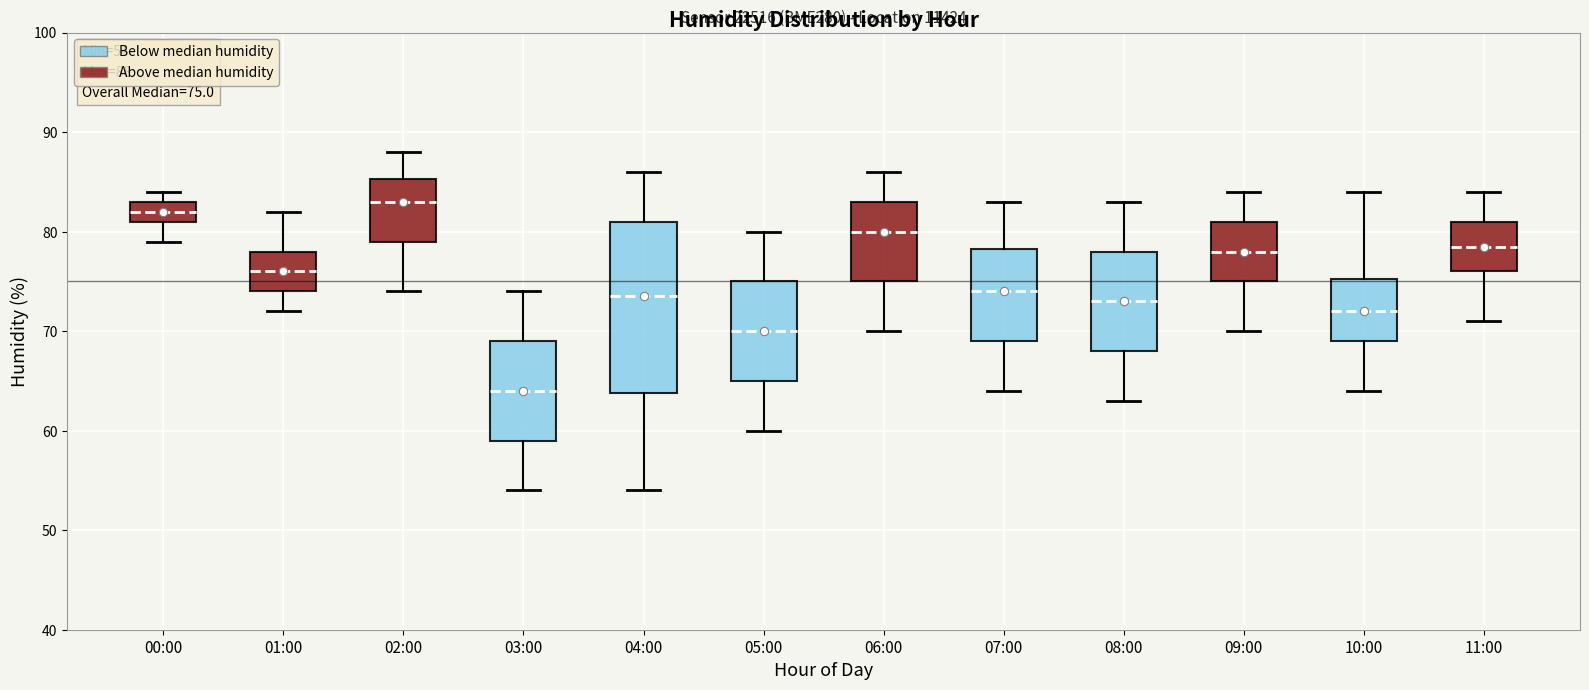

Which box's median line is the lowest?

03:00